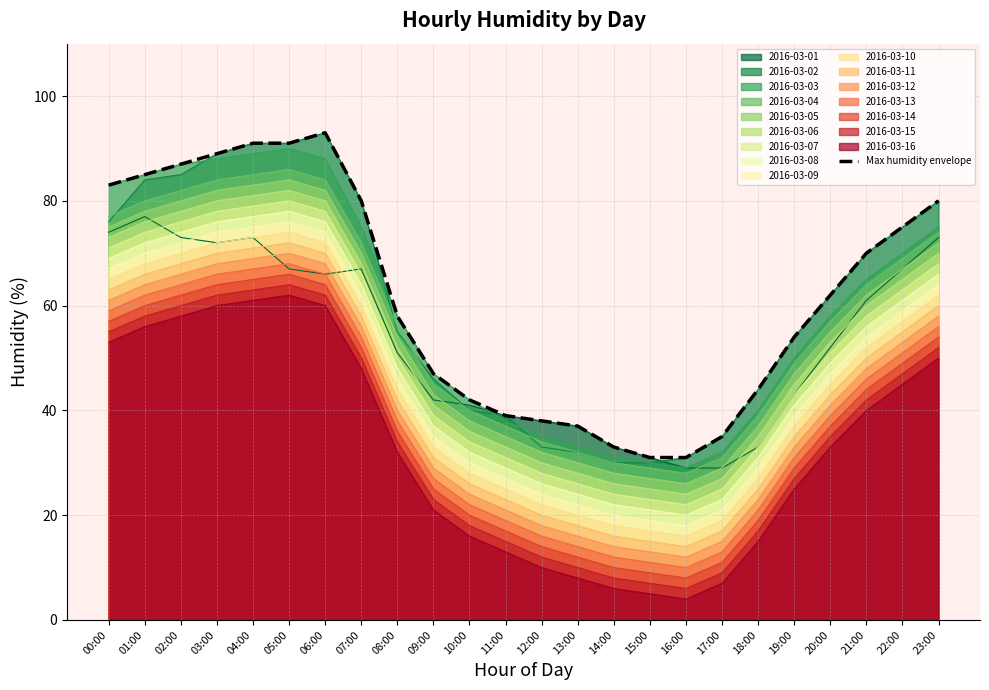

Which category has the lowest value across all series?

16:00